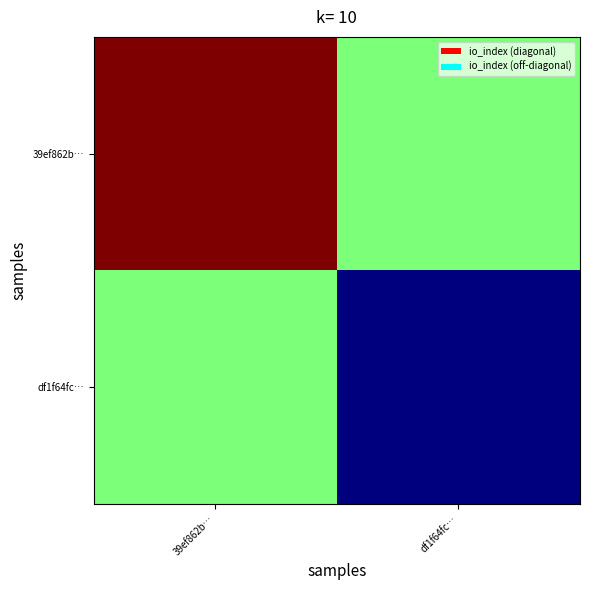

At 39ef862b…, list the series in order from largest to smallest.

39ef862b…, df1f64fc…